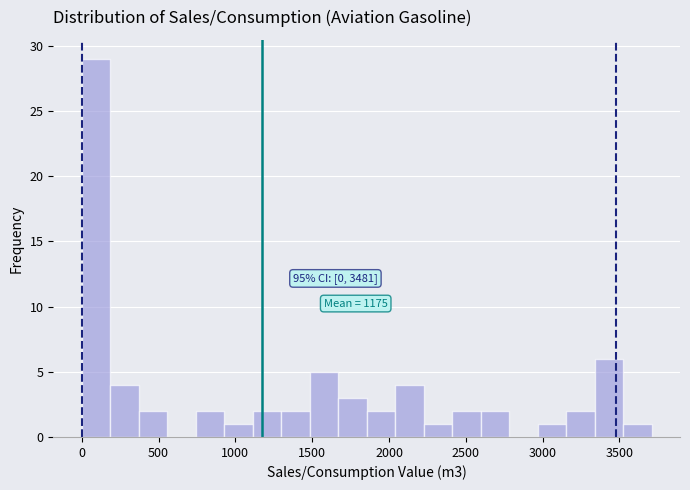

Read against the x-axis, roughly where is the centre of the tallest bar?

100